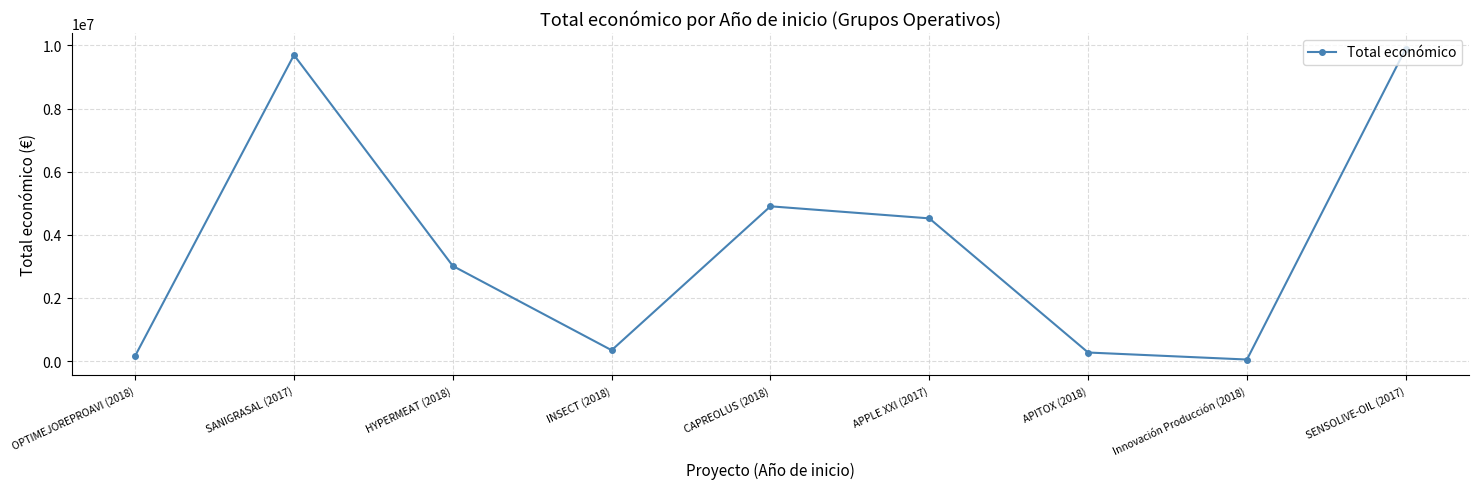

What is the sum of all values?

32862741